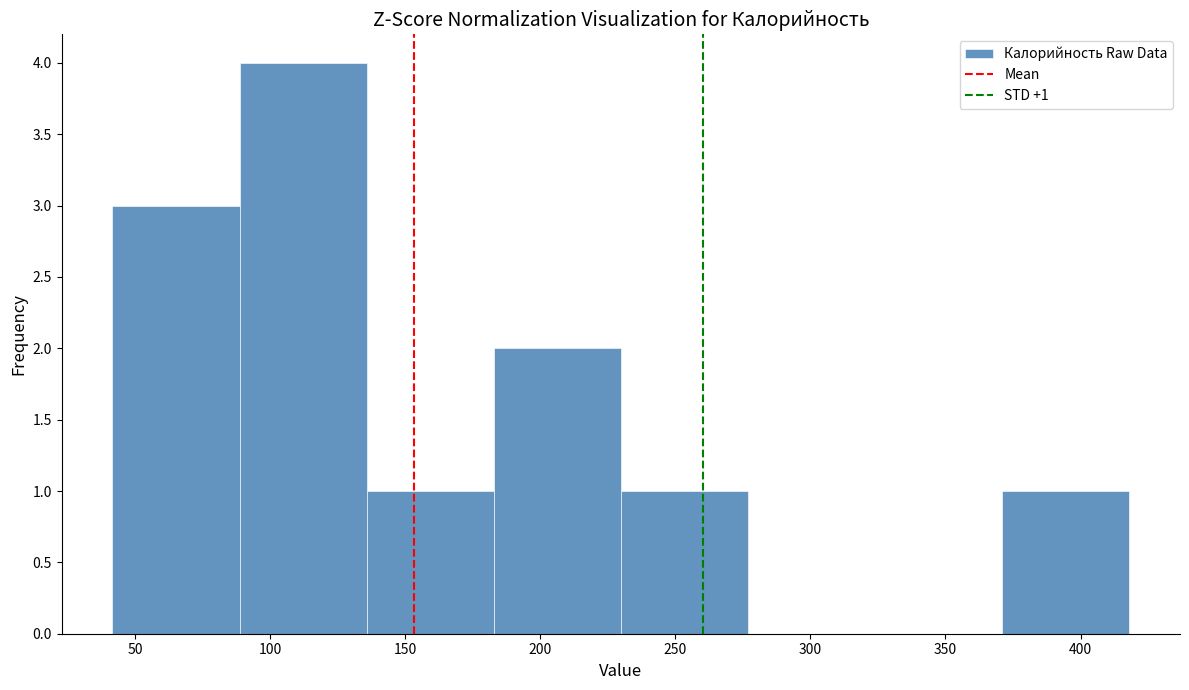

Which range on the x-axis has the tallest bar?

90 to 135